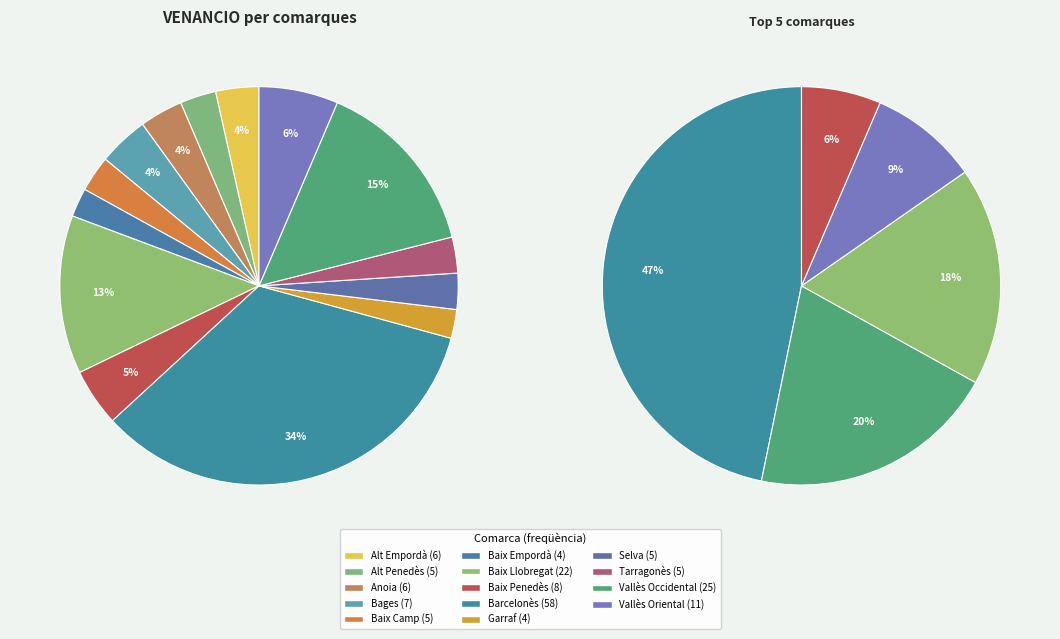

To the nearest percent, what is the difference between the Anoia and Tarragonès slice percentages?

1%